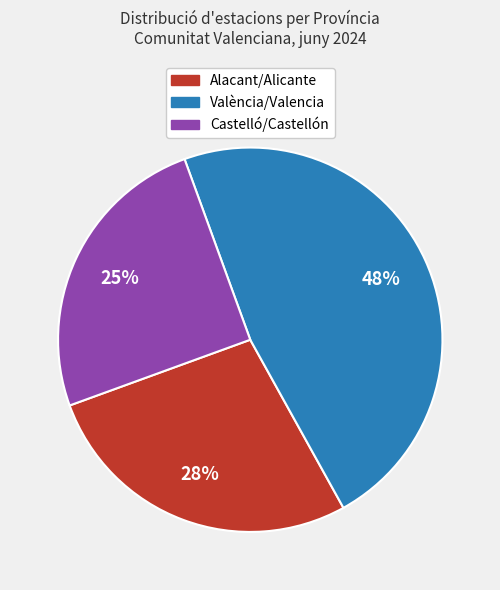

Rank the categories by value from highest to lowest.

València/Valencia, Alacant/Alicante, Castelló/Castellón